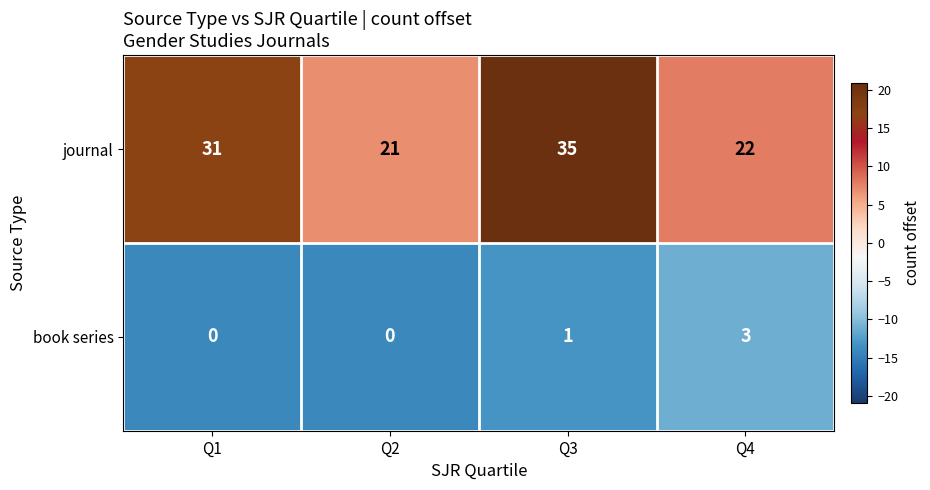

Is it true that book series equals 0 at Q3?

False